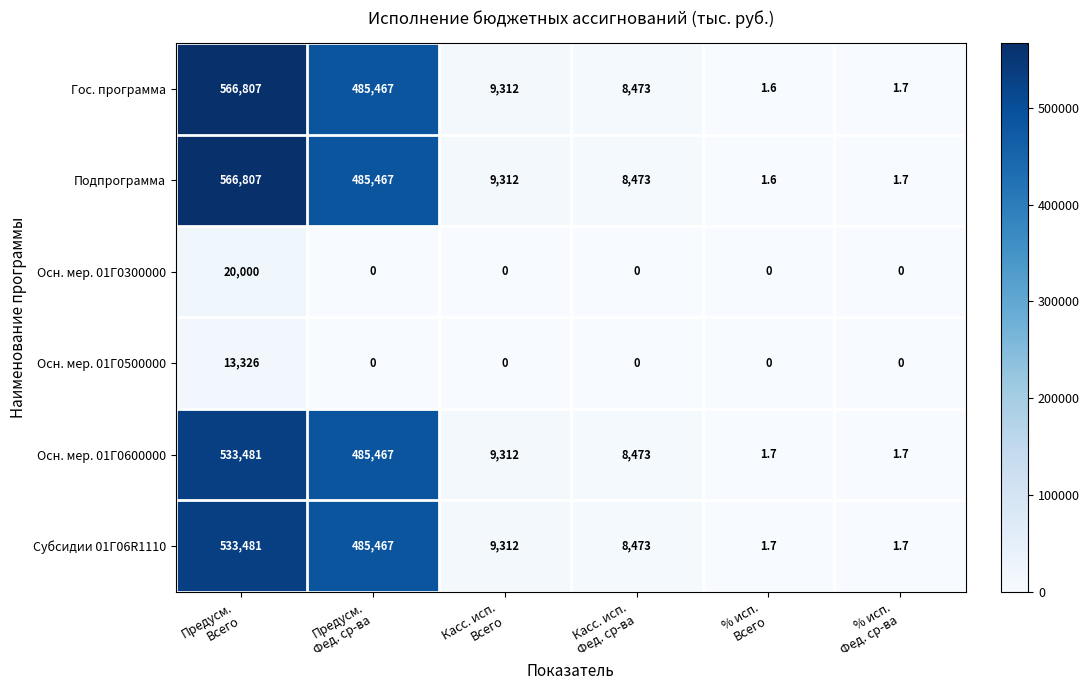

What is the highest value of the Подпрограмма series?

566807.0